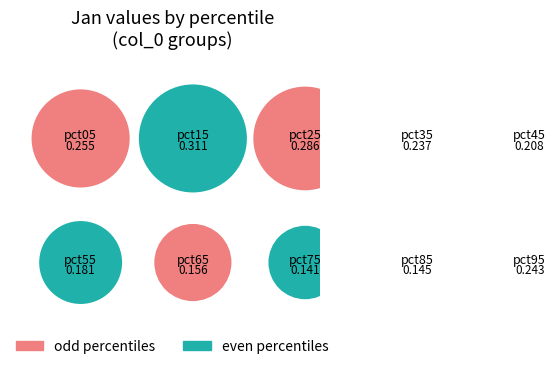

Does pct75 account for over 50% of the chart?

No